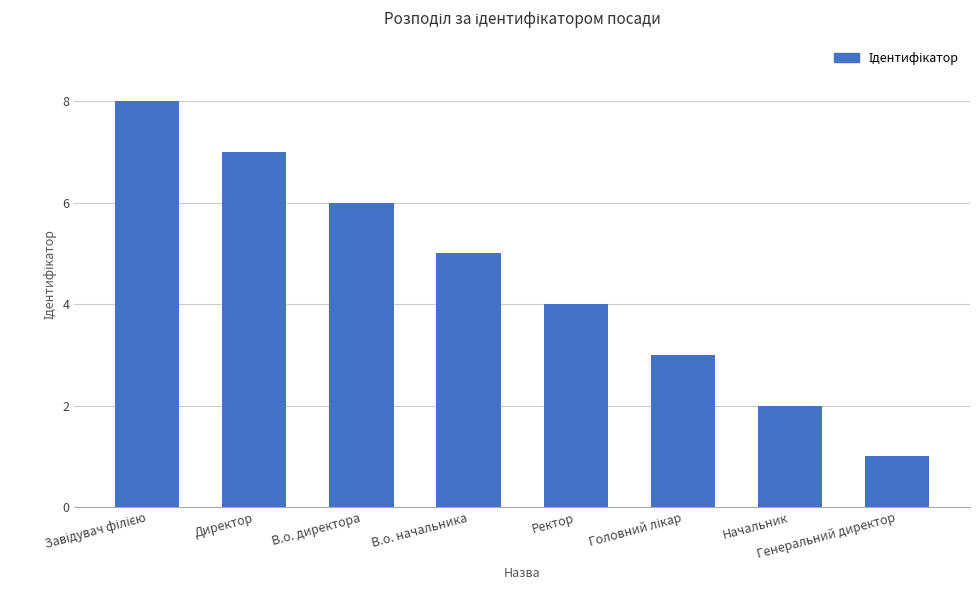

The chart shows a value of 7 at Директор. True or false?

True